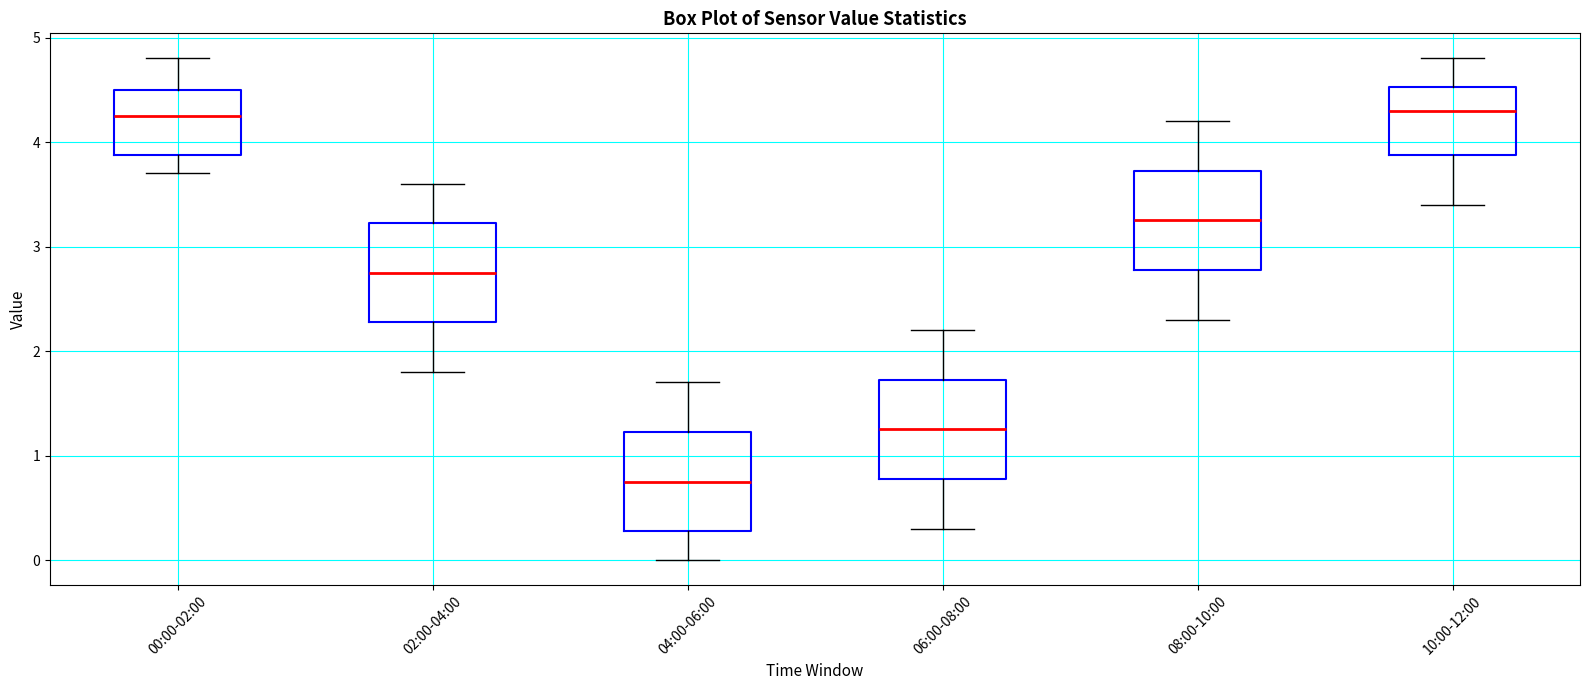

Reading left to right, read every box against the y-axis: the position of its median line, the range the box covers, and the ends of its whiskers. The values are not printed on the chart, so give them approximately, as read against the axis.

00:00-02:00: median 4.3, box 3.9 to 4.5, whiskers 3.7 to 4.8
02:00-04:00: median 2.8, box 2.3 to 3.2, whiskers 1.8 to 3.6
04:00-06:00: median 0.8, box 0.3 to 1.2, whiskers 0.0 to 1.7
06:00-08:00: median 1.3, box 0.8 to 1.7, whiskers 0.3 to 2.2
08:00-10:00: median 3.3, box 2.8 to 3.7, whiskers 2.3 to 4.2
10:00-12:00: median 4.3, box 3.9 to 4.5, whiskers 3.4 to 4.8